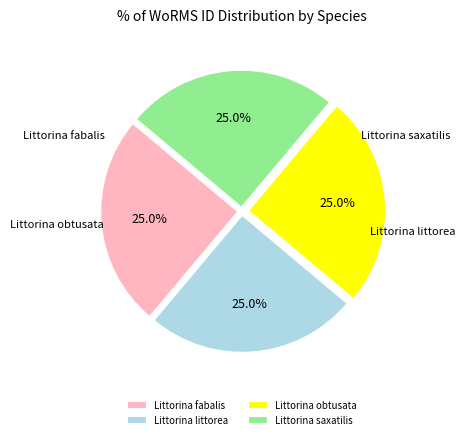

Is it true that Littorina saxatilis is 19% of the pie?

False